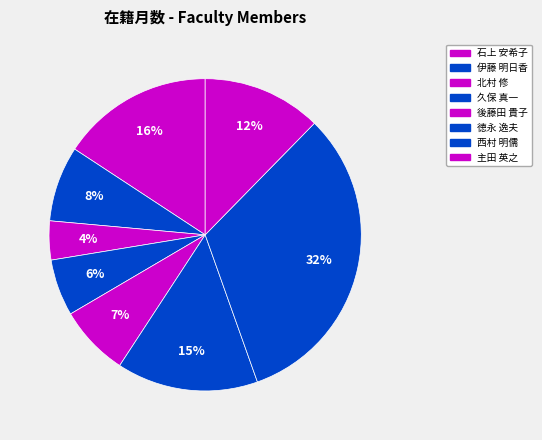

Count the number of slices in the pie.

8